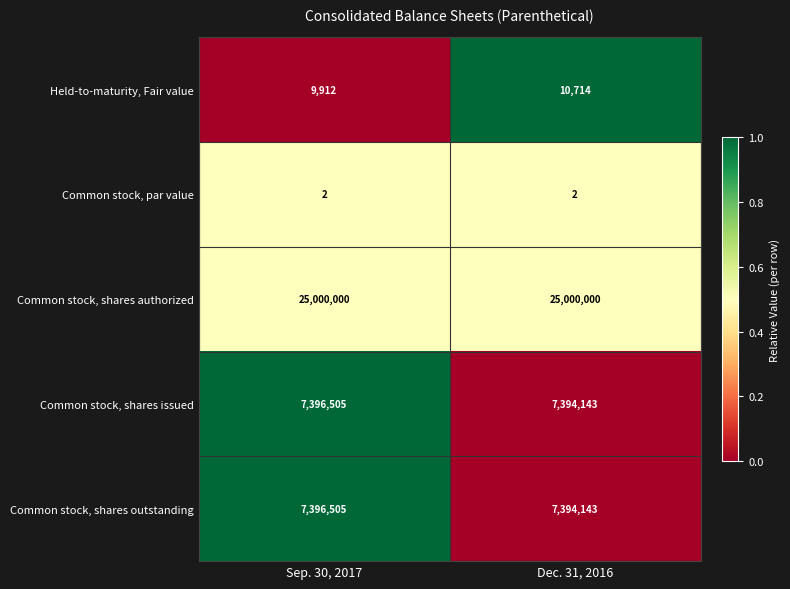

The value of Common stock, shares authorized at Dec. 31, 2016 is 25000000. True or false?

True